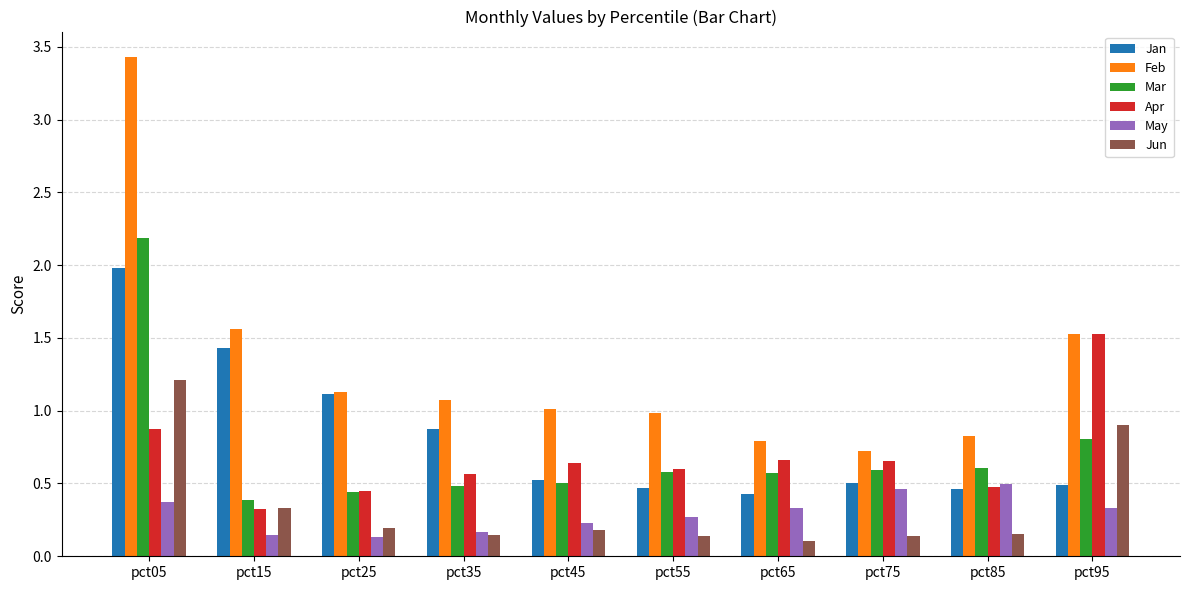

Which series has the largest range (max minus min)?

Feb